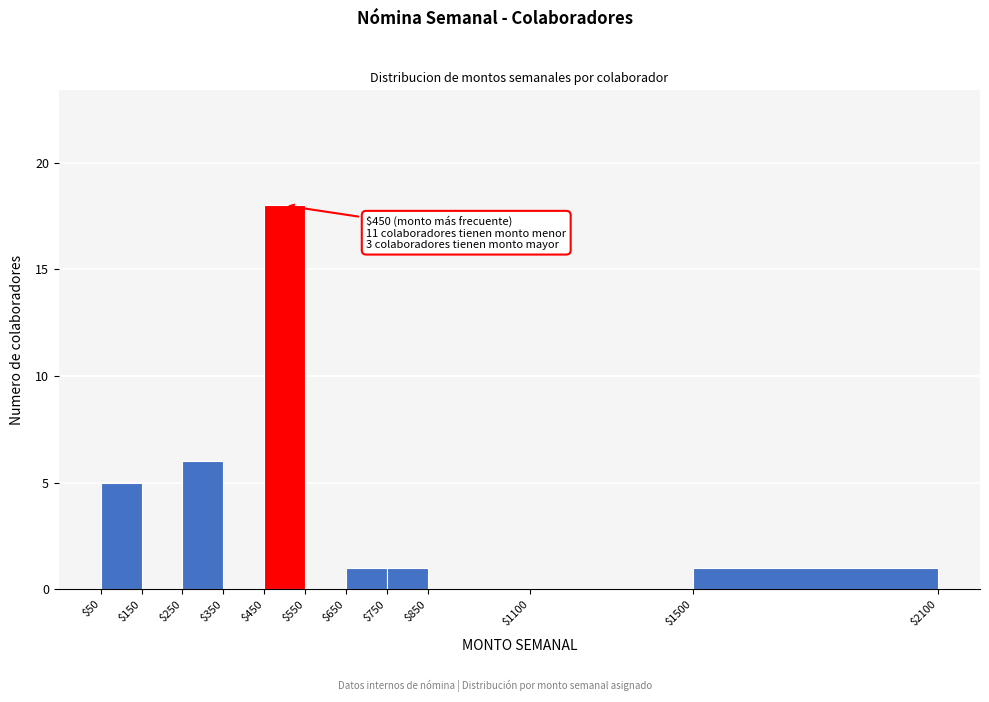

Over which range of the x-axis is the bar tallest?

$450 to $550